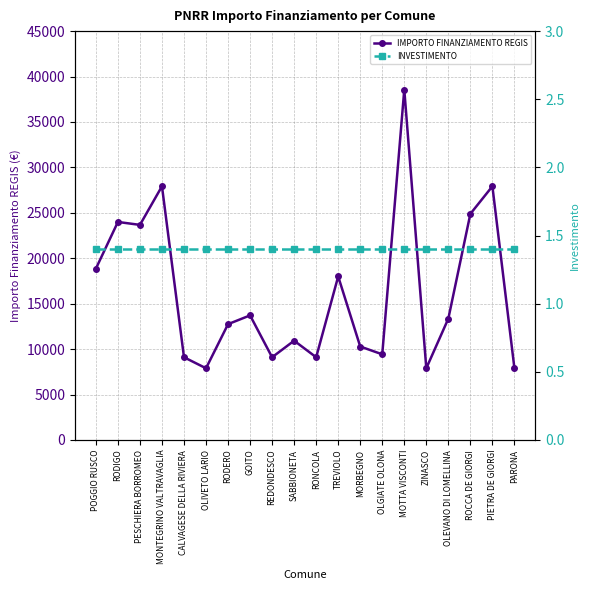

Where is IMPORTO FINANZIAMENTO REGIS nearest to the value 23228?

PESCHIERA BORROMEO